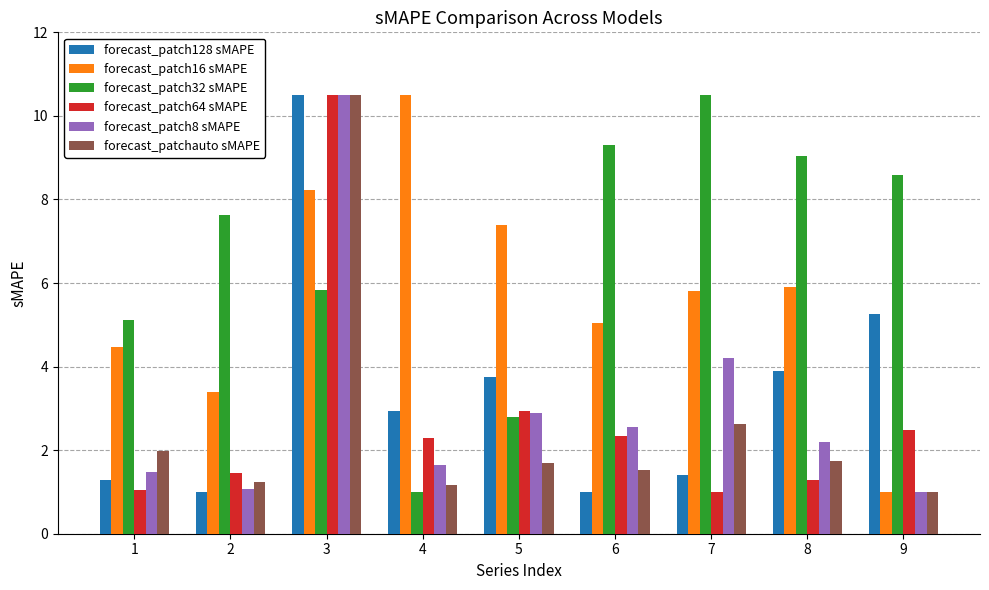

What is the value of the forecast_patchauto sMAPE bar at the 5th from the left?

1.7